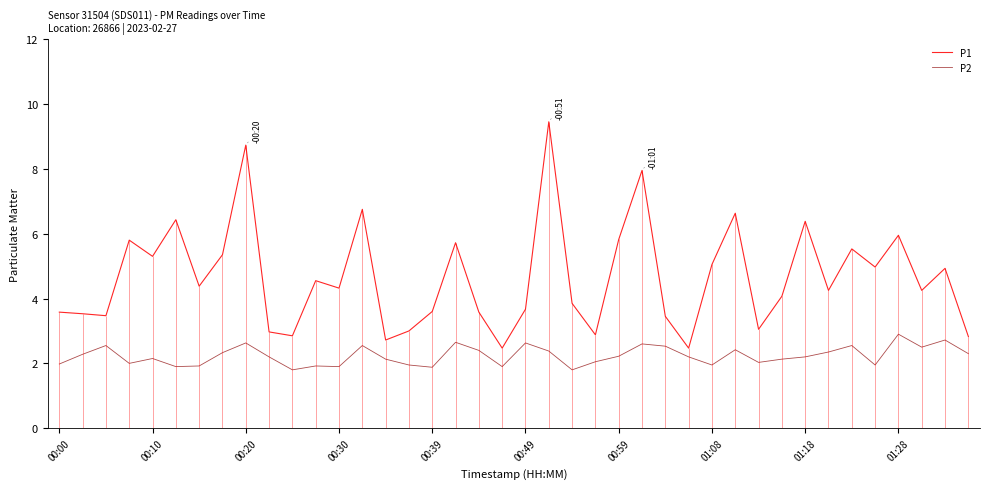

What is the difference between the maximum and second lowest values in the P1 series?

7.0